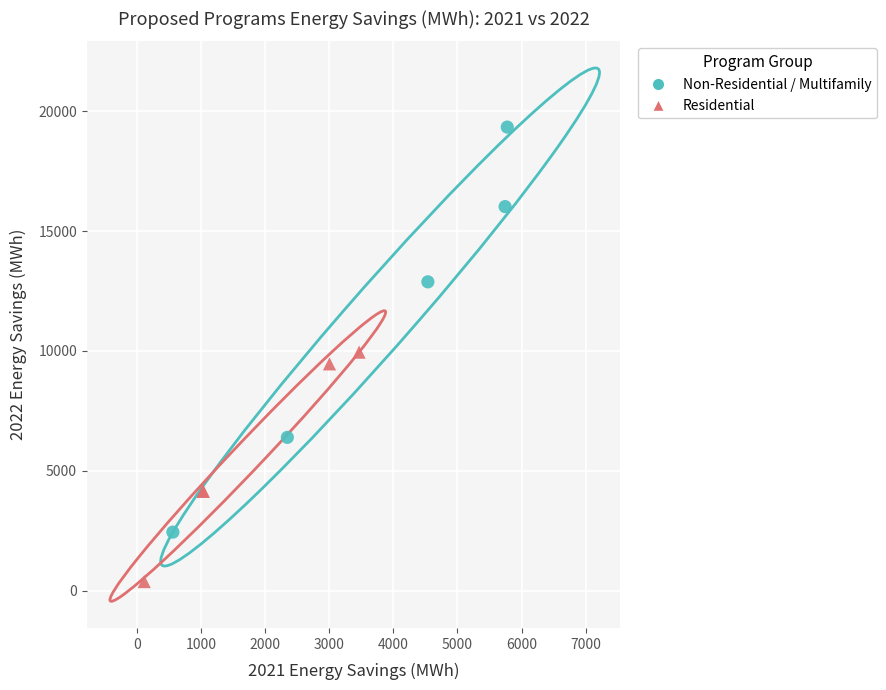

What are all the series names shown in the legend?

Non-Residential / Multifamily, Residential